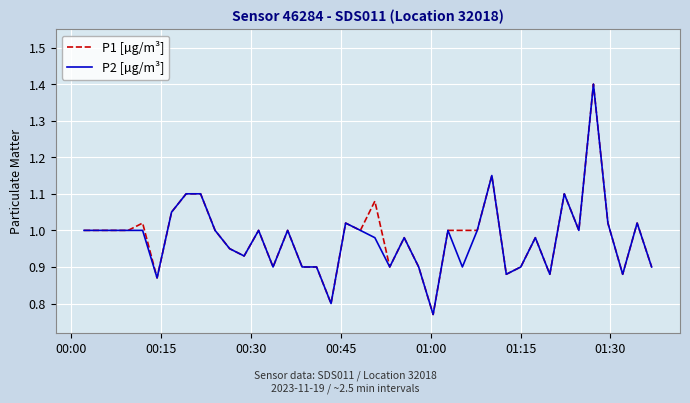

Does the chart display data point markers on the line(s)?

No